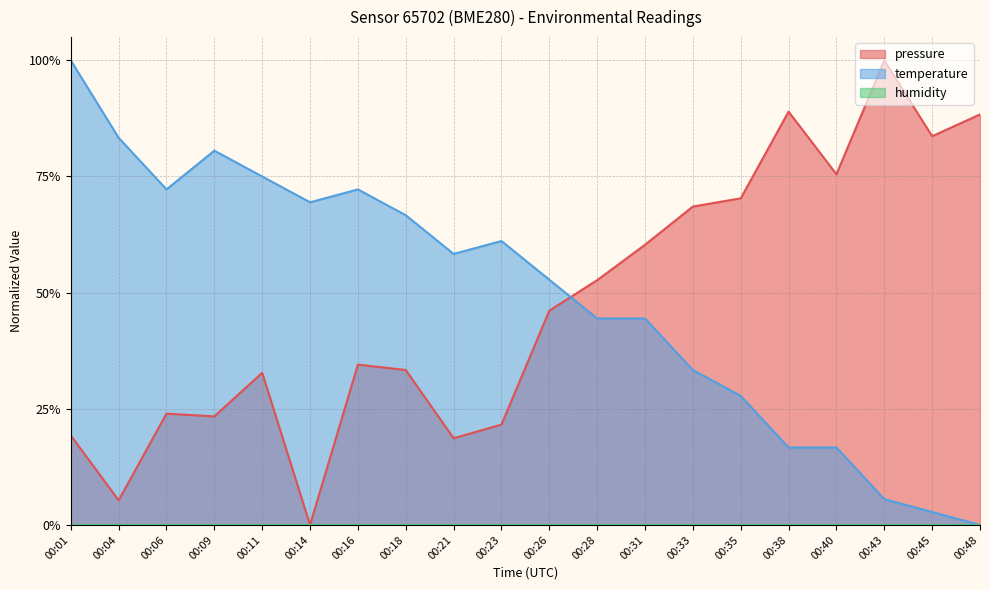

How many lines are shown in the chart?

2